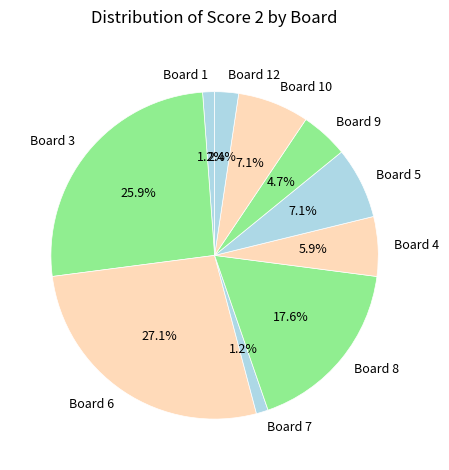

What is the largest slice in the pie chart?

Board 6